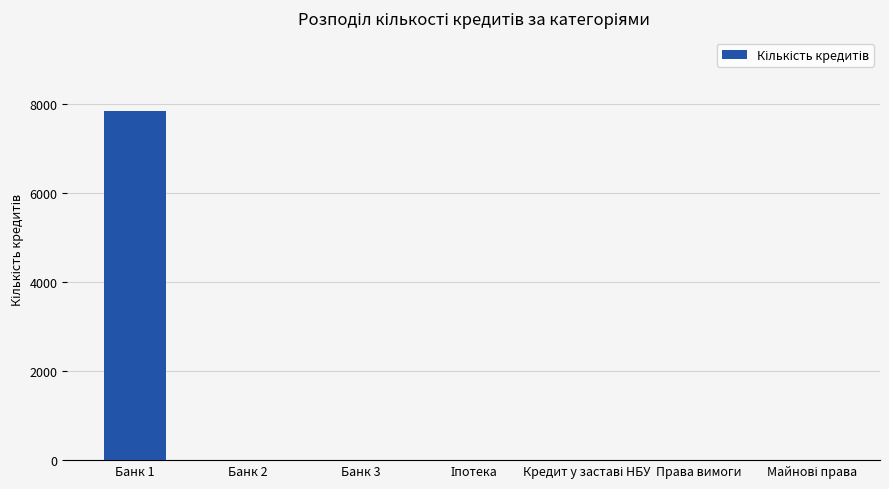

What is the greatest value displayed?

7863